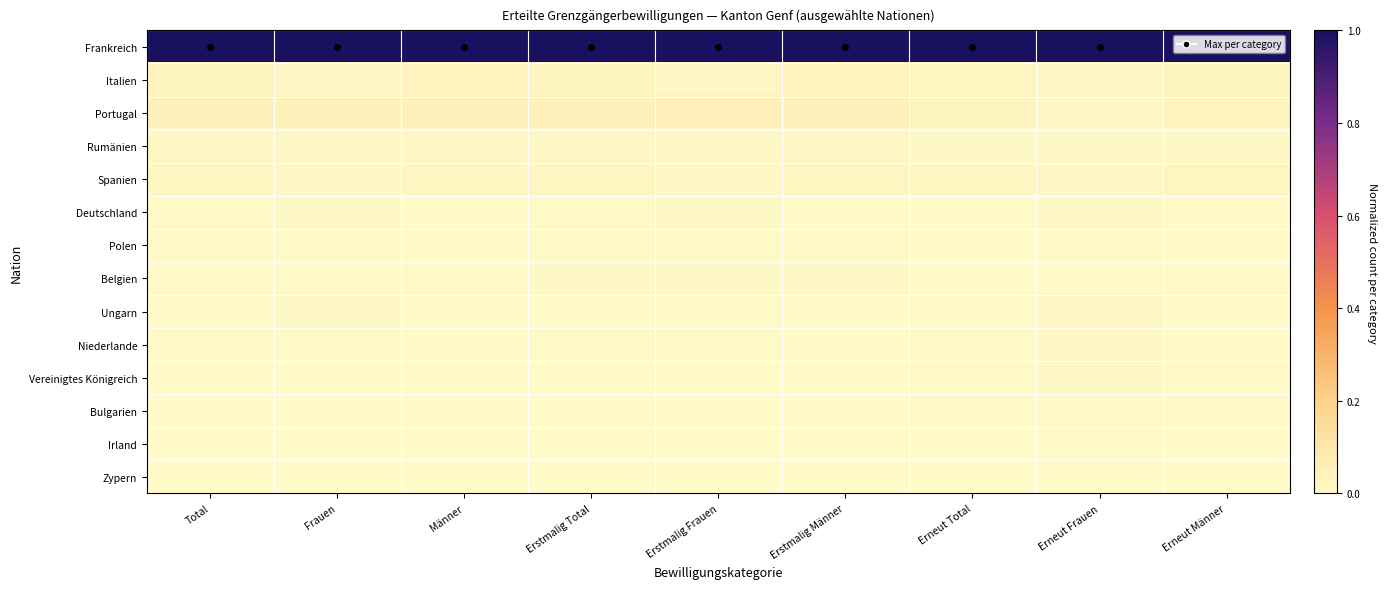

List the series in order of their peak value, highest first.

Frankreich, Portugal, Italien, Spanien, Rumänien, Ungarn, Deutschland, Niederlande, Vereinigtes Königreich, Belgien, Polen, Bulgarien, Irland, Zypern